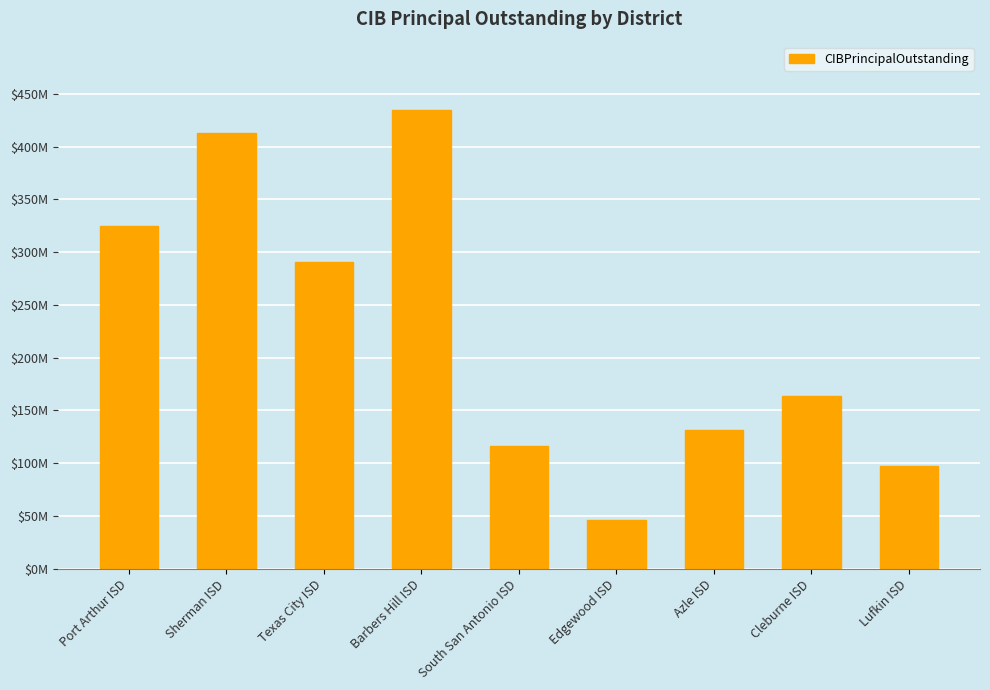

What is the change in value from Azle ISD to Lufkin ISD?

-33920000